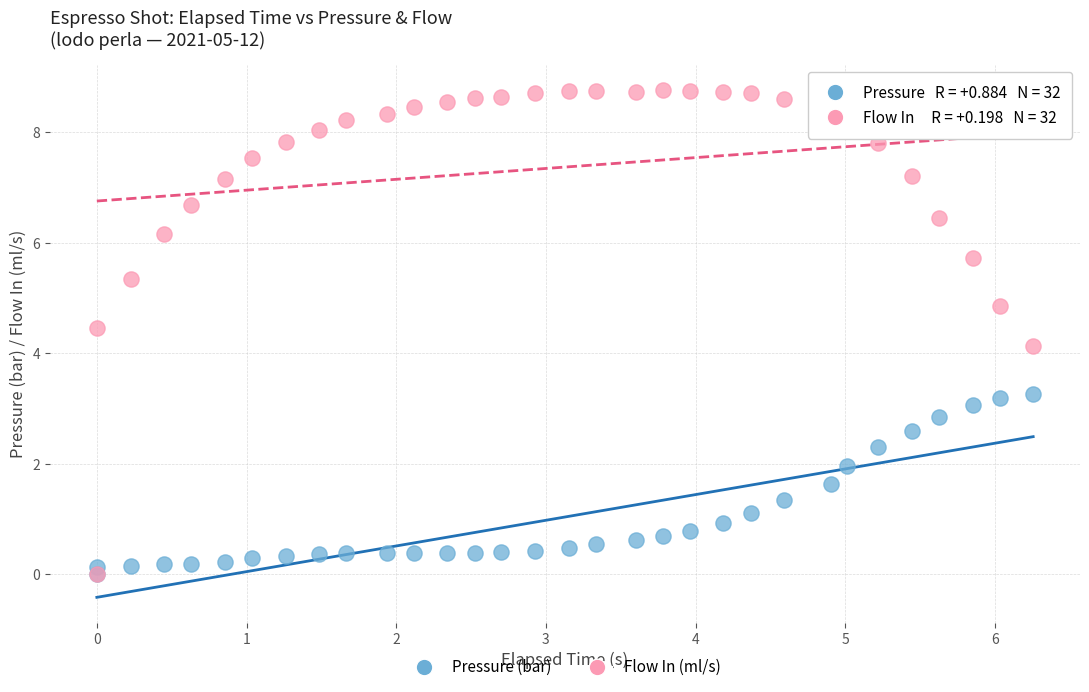

In the Flow In (ml/s) series, what Y value is closest to 4?

4.1